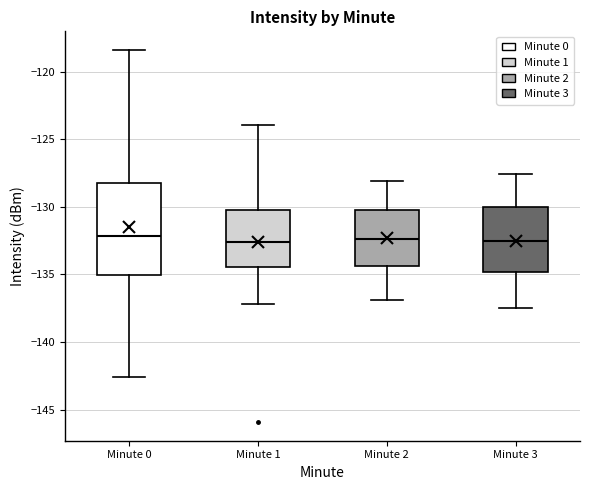

Where does the lower whisker of the box for Minute 2 end on the y-axis? The values are not printed on the chart, so give them approximately, as read against the axis.

-137.0